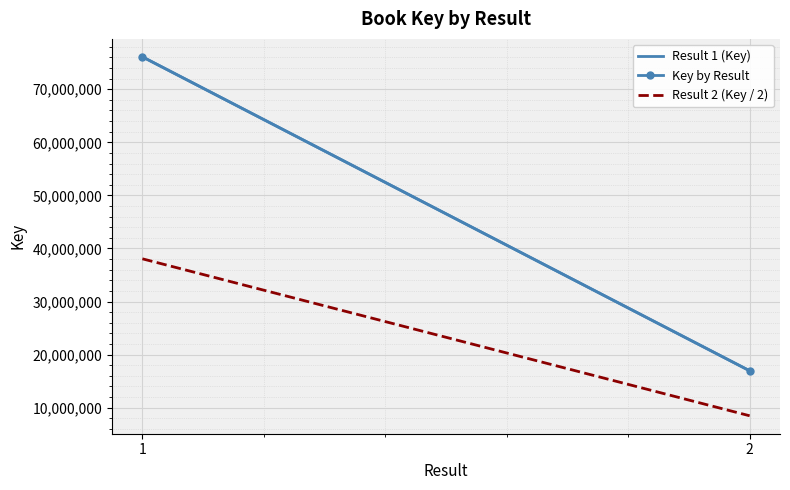

Rank the categories by Result 2 (Key / 2) value from highest to lowest.

1, 2